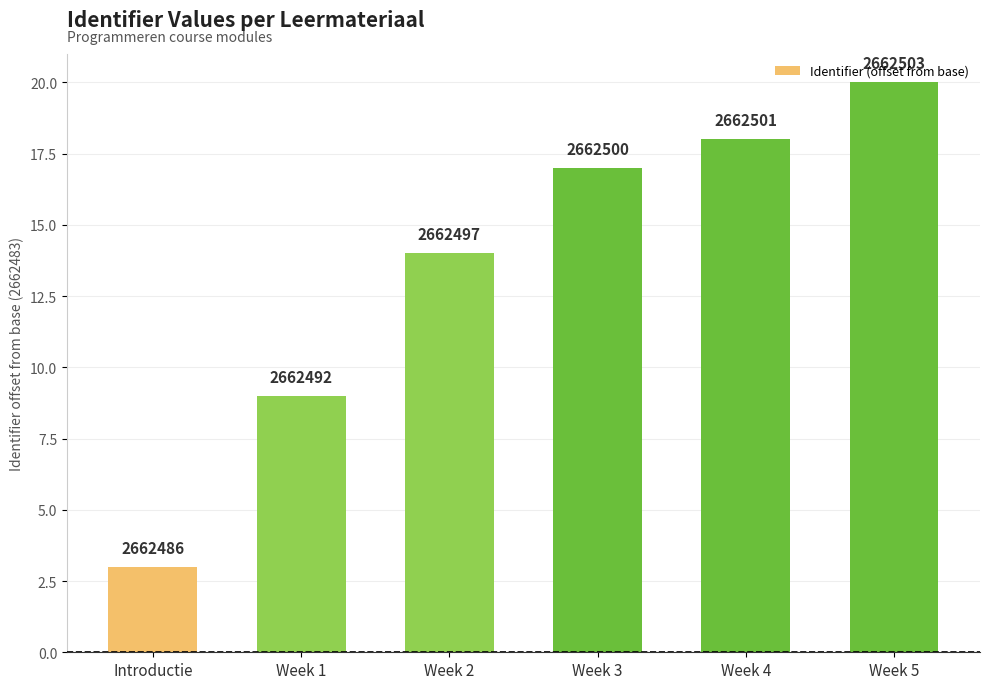

Reading left to right, list all the values displayed in this chart.

3	9	14	17	18	20